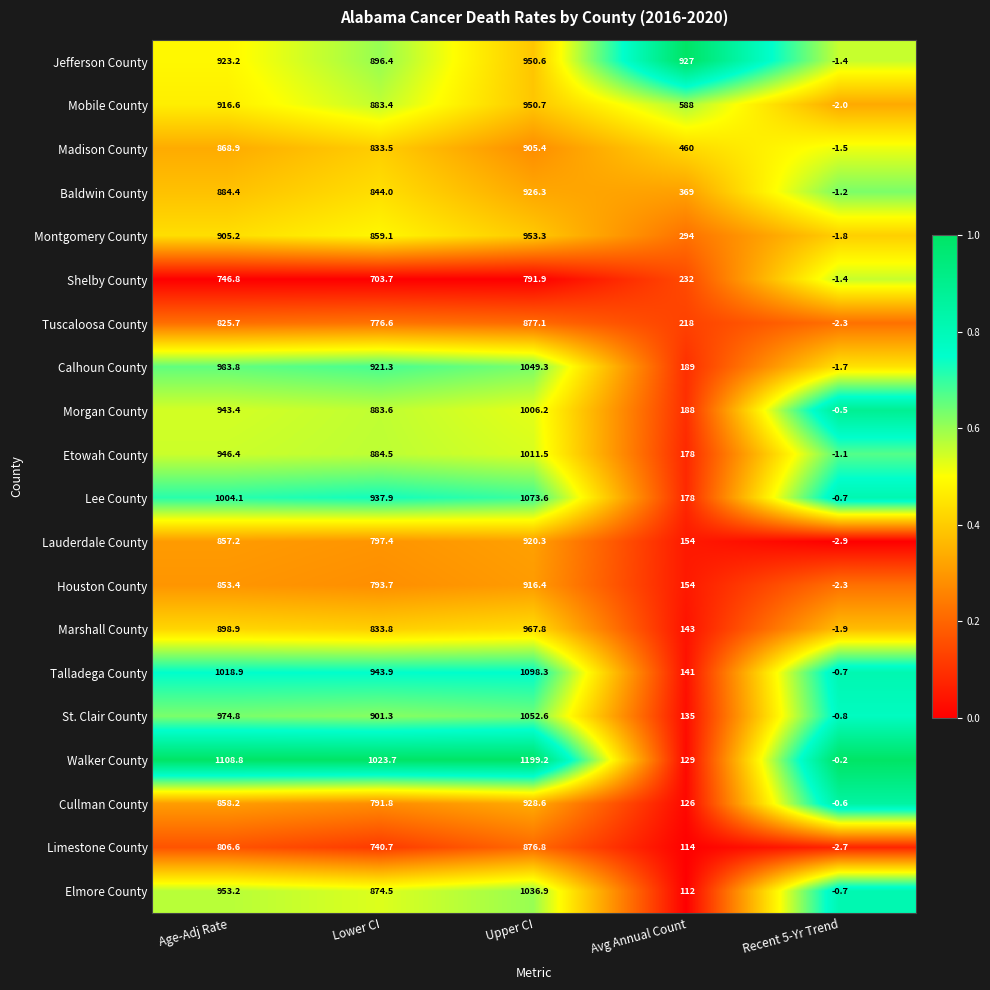

True or false: Elmore County has a value of 559.8 at Lower CI.

False